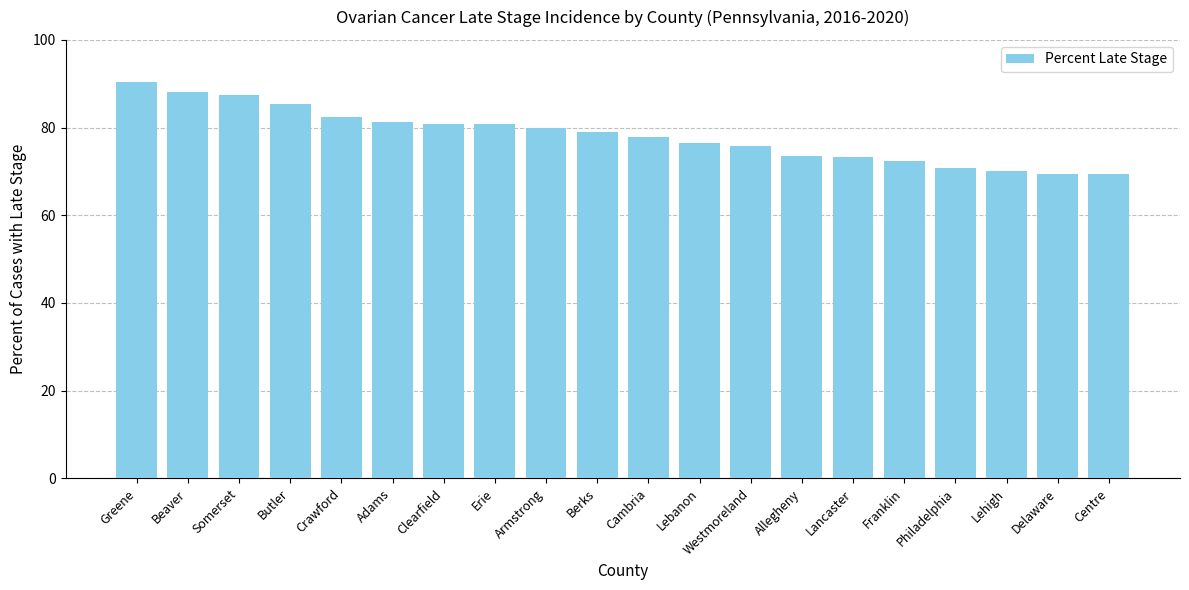

What is the value of the 19th bar from the left?

69.5